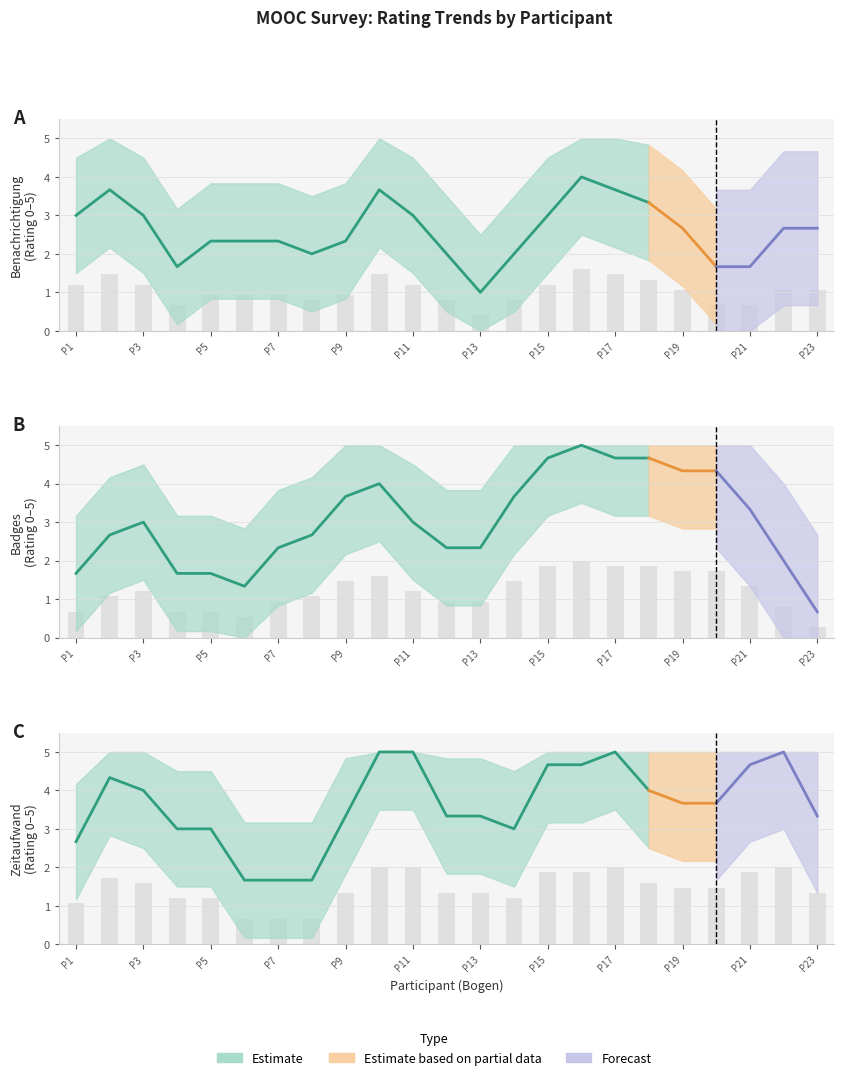

What is the greatest value displayed?

5